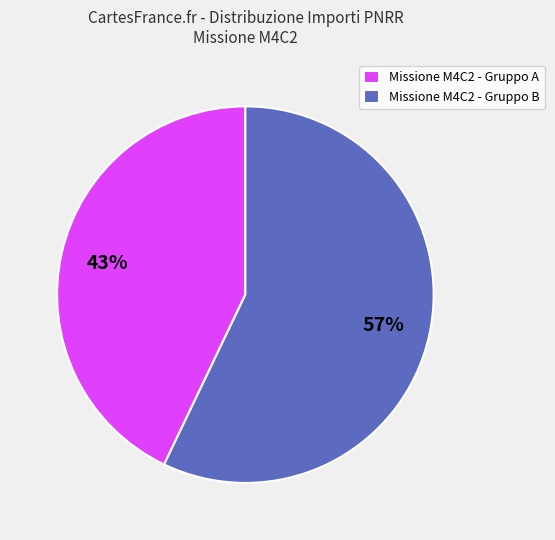

To the nearest percent, what is the combined percentage of Missione M4C2 - Gruppo B and Missione M4C2 - Gruppo A?

100%